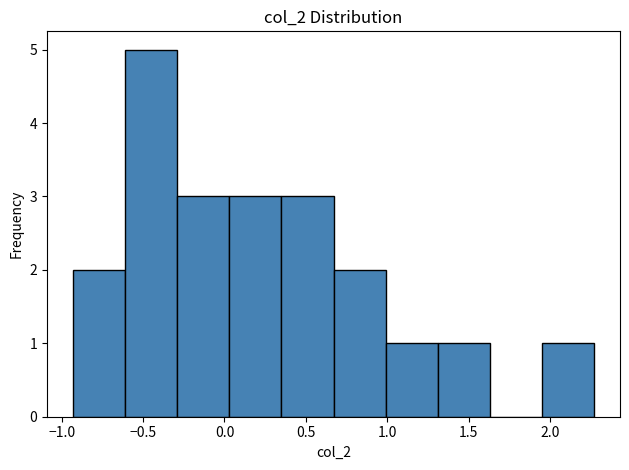

Which range on the x-axis has the tallest bar?

-0.60 to -0.30